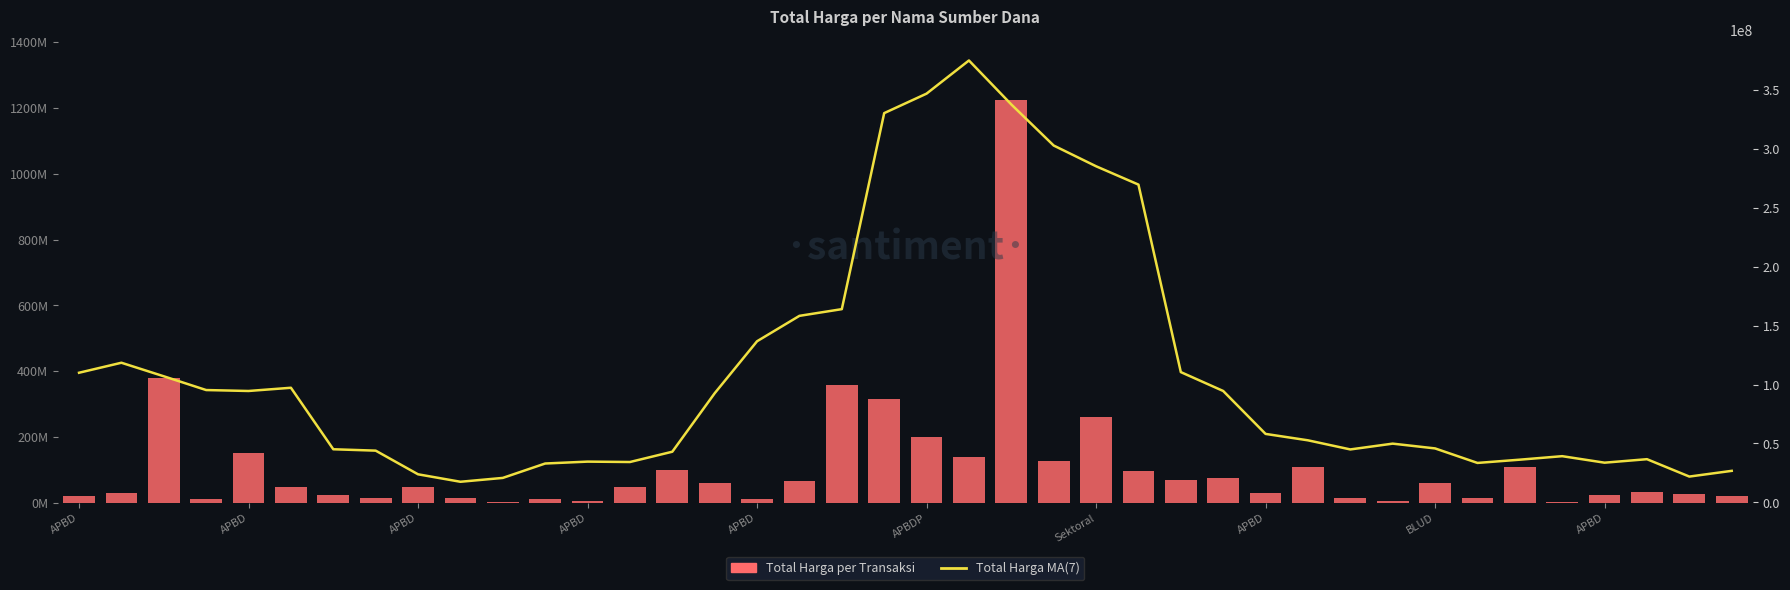

True or false: Total Harga MA(7) has a value of 95311428.6 at APBD.

True